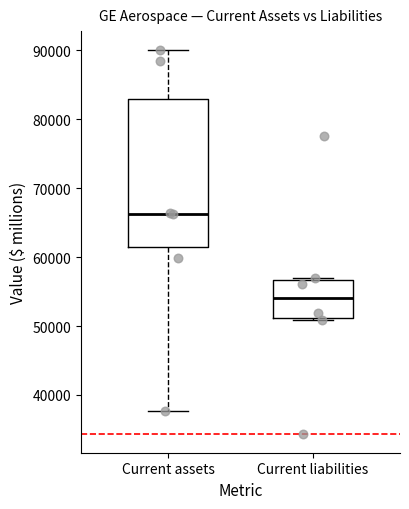

Which box has the highest median line?

Current assets